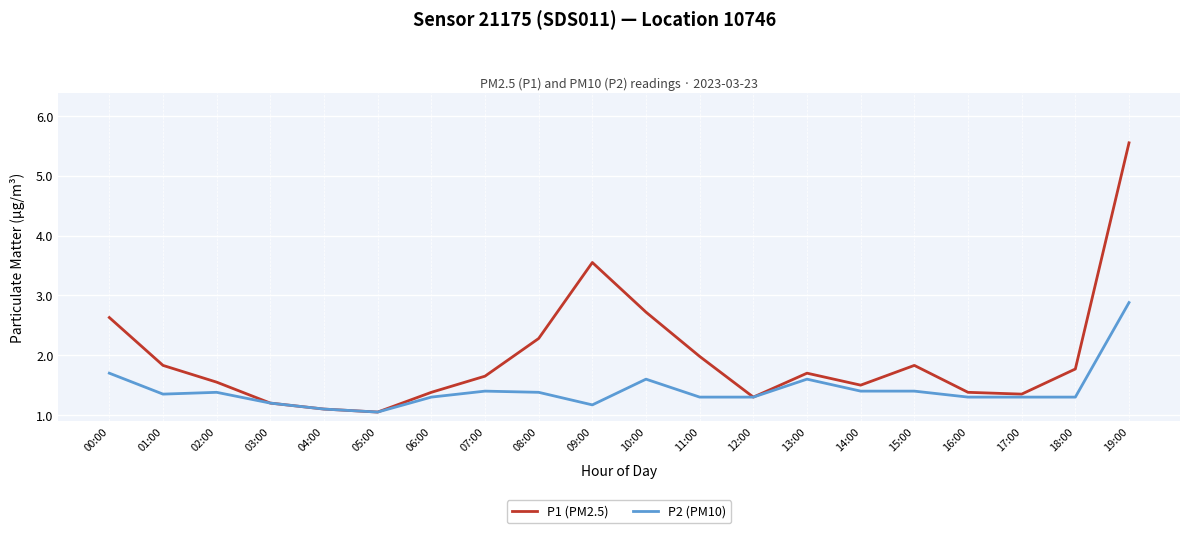

What value does the P1 (PM2.5) series have at 02:00?

1.6